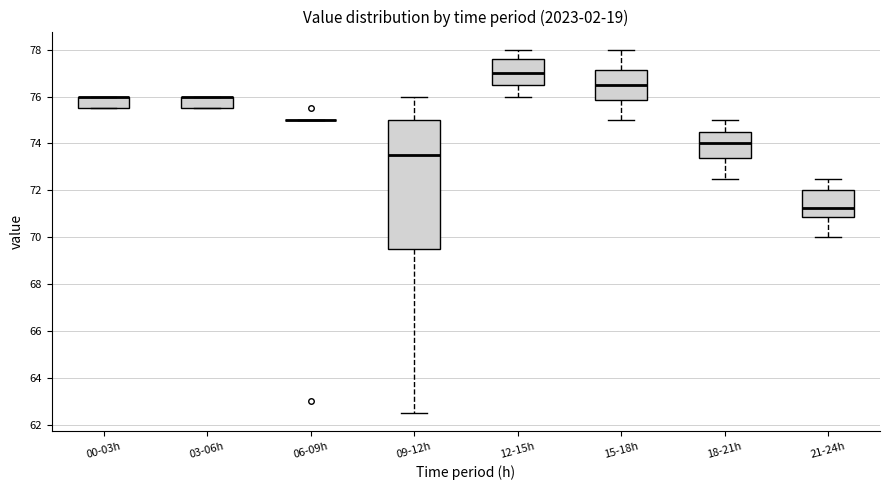

Reading left to right, transcribe this box plot: for each box, give where its median line is, the range the box spans, and where its two whiskers end, as read against the y-axis. The values are not printed on the chart, so give them approximately, as read against the axis.

00-03h: median 76.0 (drawn on the box's upper edge), box 75.6 to 76.0, whiskers 75.6 to 76.0
03-06h: median 76.0 (drawn on the box's upper edge), box 75.6 to 76.0, whiskers 75.6 to 76.0
06-09h: box collapsed to a line at 75.0, whiskers 75.0 to 75.0
09-12h: median 73.6, box 69.6 to 75.0, whiskers 62.6 to 76.0
12-15h: median 77.0, box 76.6 to 77.6, whiskers 76.0 to 78.0
15-18h: median 76.6, box 75.8 to 77.2, whiskers 75.0 to 78.0
18-21h: median 74.0, box 73.4 to 74.6, whiskers 72.6 to 75.0
21-24h: median 71.2, box 70.8 to 72.0, whiskers 70.0 to 72.6